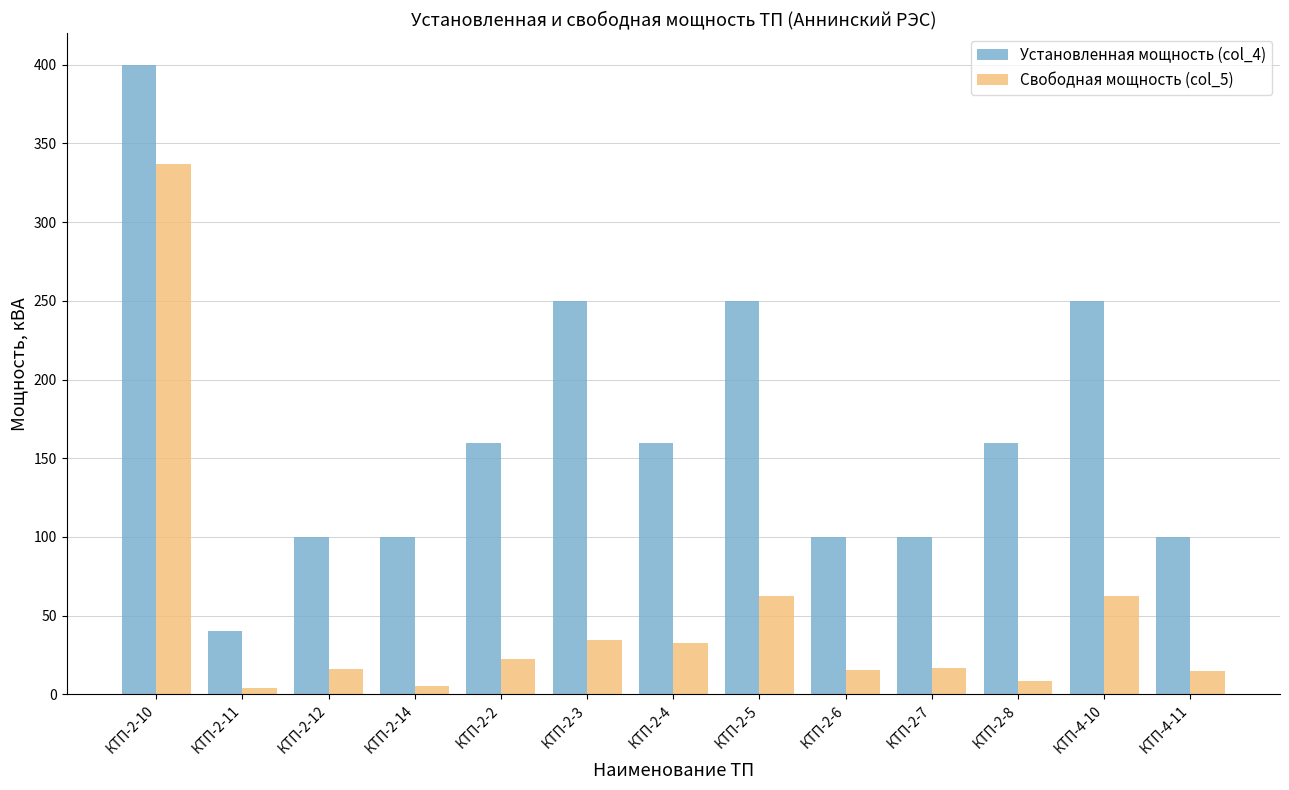

At which label is Свободная мощность (col_5) closest to 170?

КТП-4-10